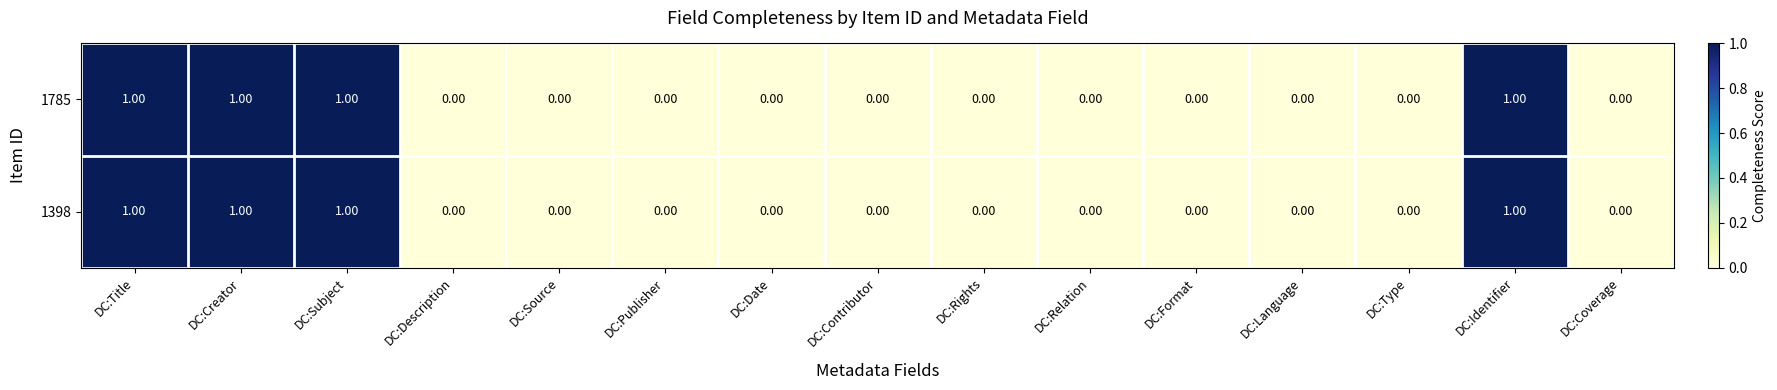

What is the sum of all 1398 values?

4